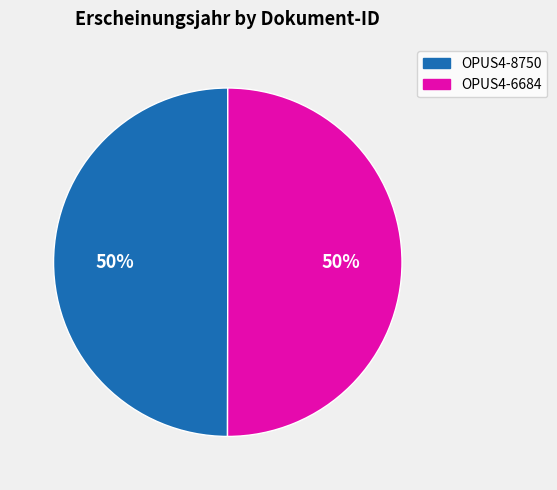

Do OPUS4-8750 and OPUS4-6684 together represent more than half of the pie?

Yes